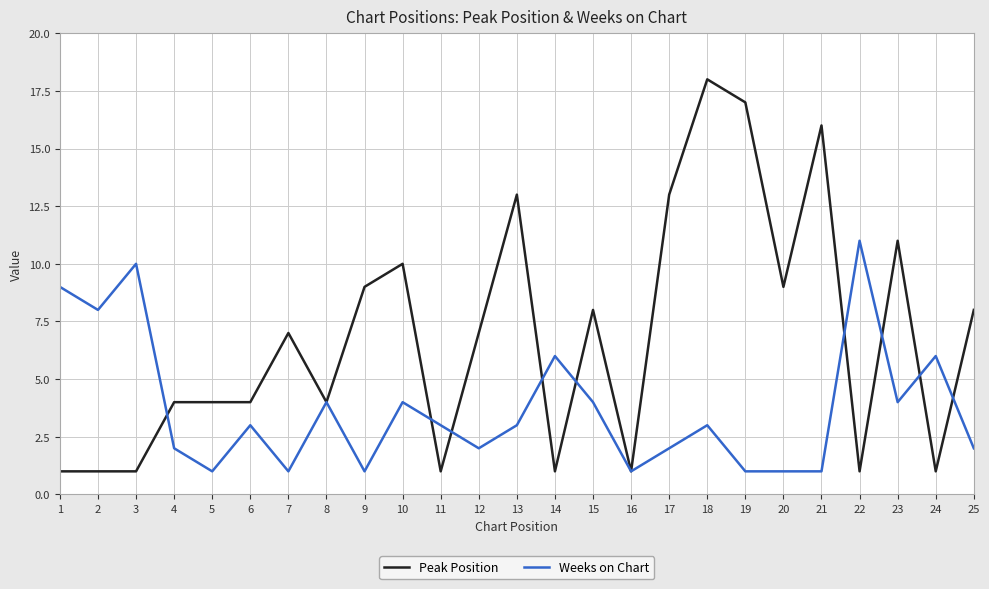

Reading left to right, extract all data points from this chart.

Peak Position: 1	1	1	4	4	4	7	4	9	10	1	7	13	1	8	1	13	18	17	9	16	1	11	1	8
Weeks on Chart: 9	8	10	2	1	3	1	4	1	4	3	2	3	6	4	1	2	3	1	1	1	11	4	6	2